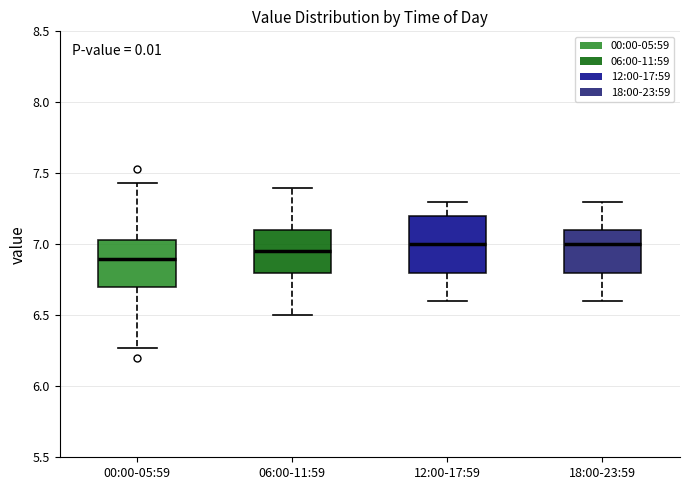

Comparing the boxes themselves (not the whiskers), which one is the tallest?

12:00-17:59